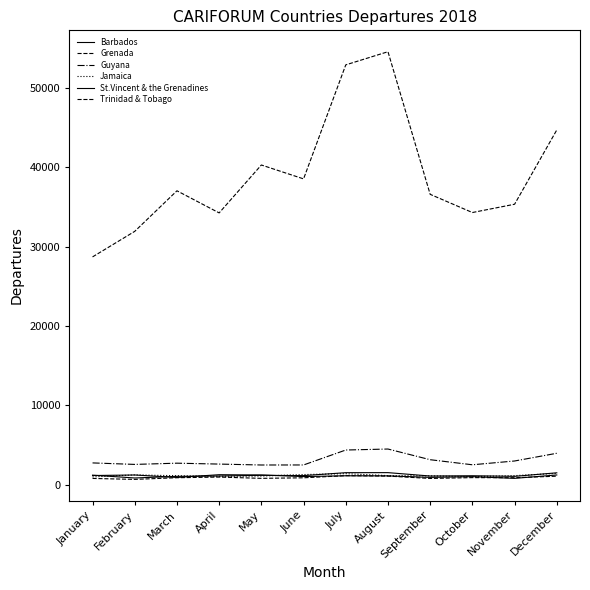

Does the chart have visible grid lines?

No